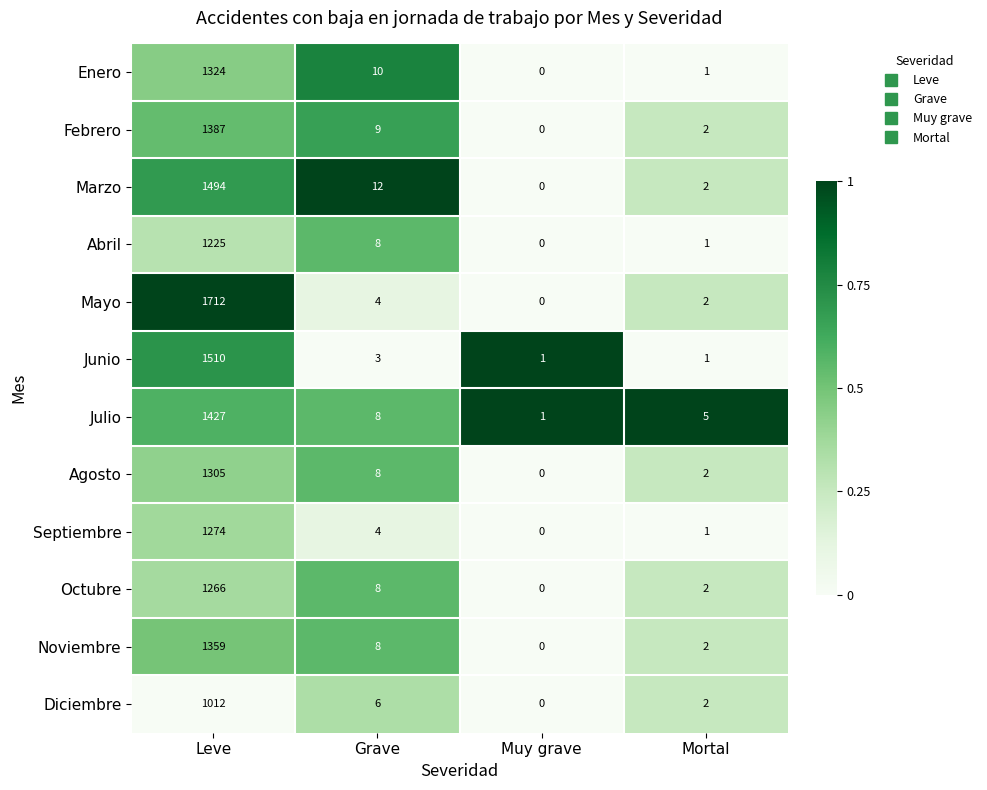

Is it true that Julio equals 5 at Mortal?

True